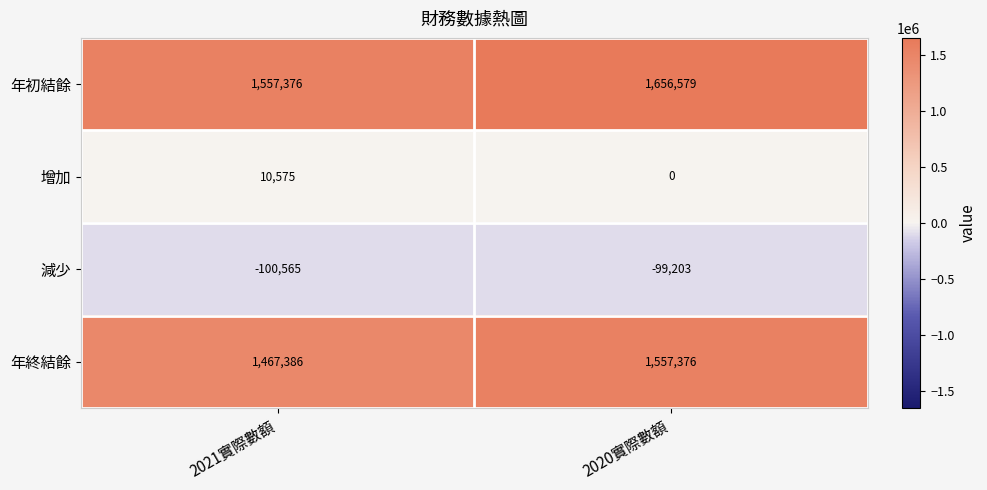

Reading left to right, extract all data points from this chart.

年初結餘: 2021實際數額=1557376	2020實際數額=1656579
增加: 2021實際數額=10575	2020實際數額=0
減少: 2021實際數額=-100565	2020實際數額=-99203
年終結餘: 2021實際數額=1467386	2020實際數額=1557376